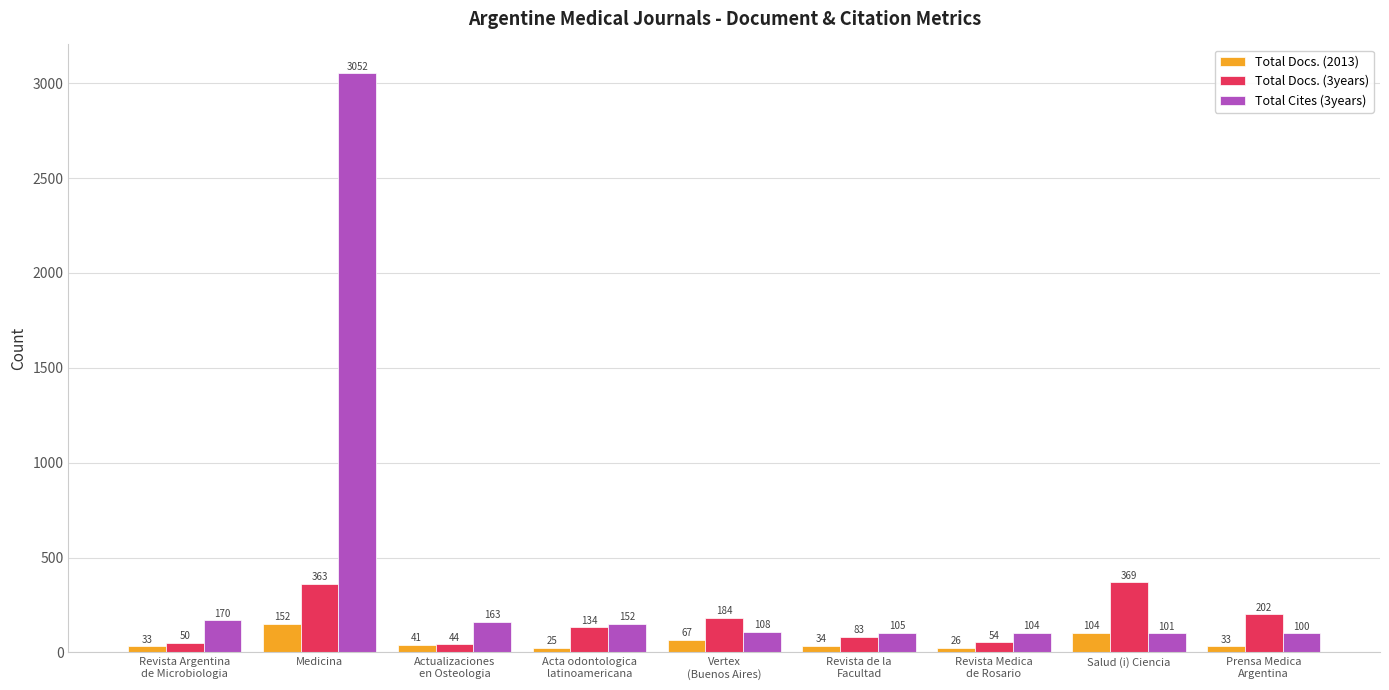

Does the chart contain stacked bars?

No